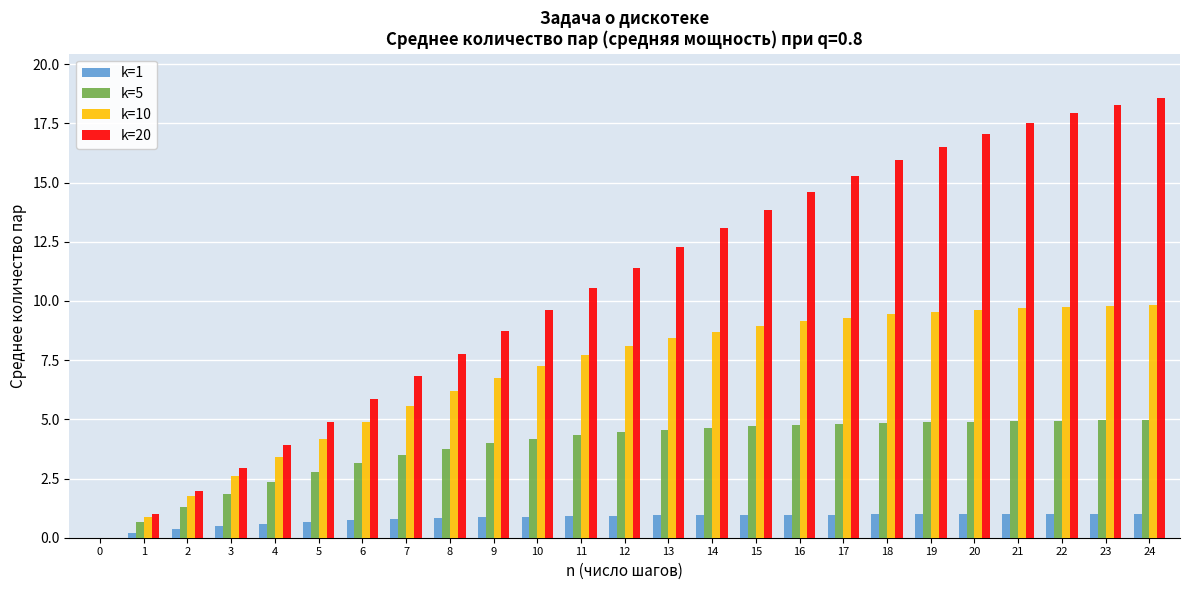

The value of k=1 at 5 is 0.7. True or false?

True